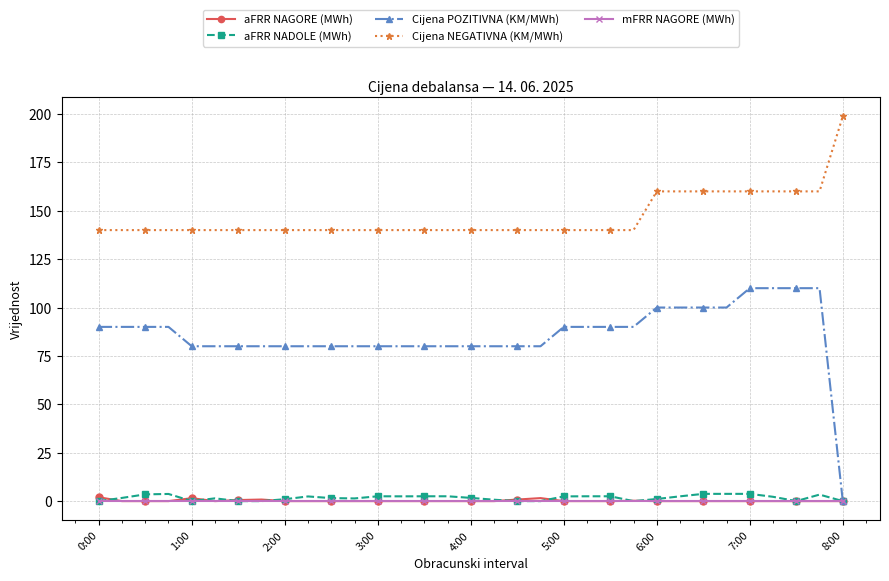

Rank the series by their maximum value, from lowest to highest.

mFRR NAGORE (MWh), aFRR NAGORE (MWh), aFRR NADOLE (MWh), Cijena POZITIVNA (KM/MWh), Cijena NEGATIVNA (KM/MWh)